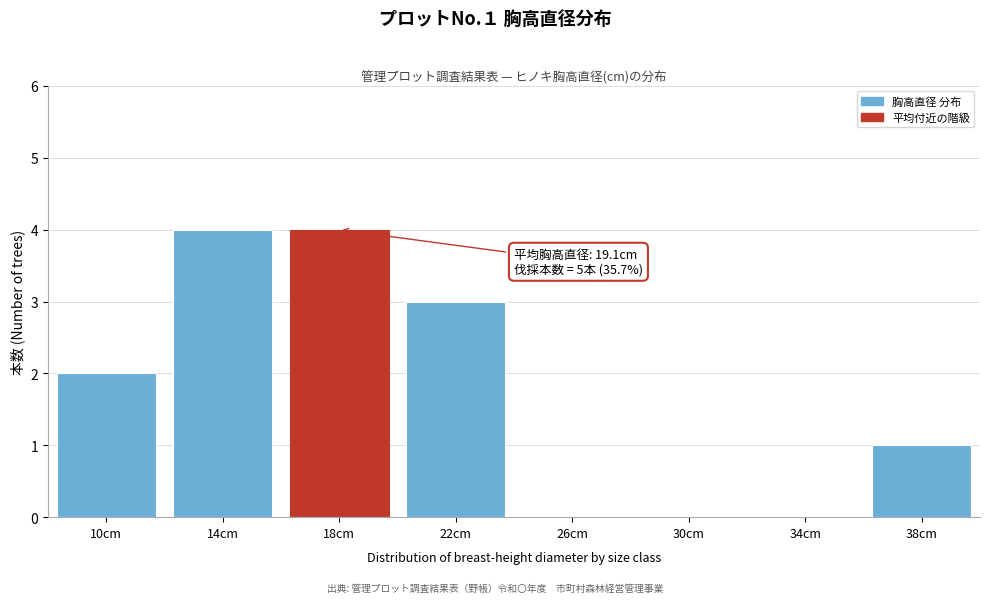

Reading left to right, what are all the values shown in this chart?

10cm=2	14cm=4	18cm=4	22cm=3	26cm=0	30cm=0	34cm=0	38cm=1